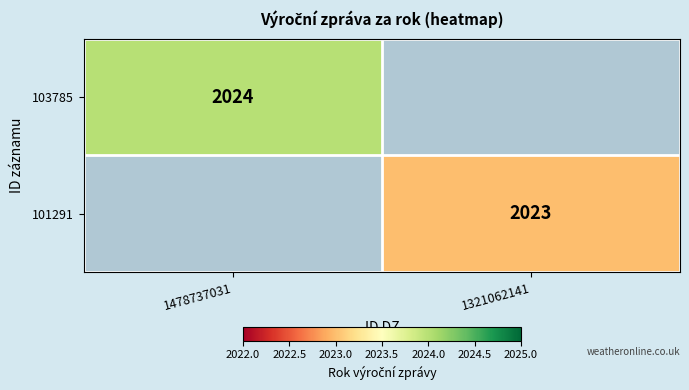

True or false: 101291 has a value of 2023 at 1321062141.

True